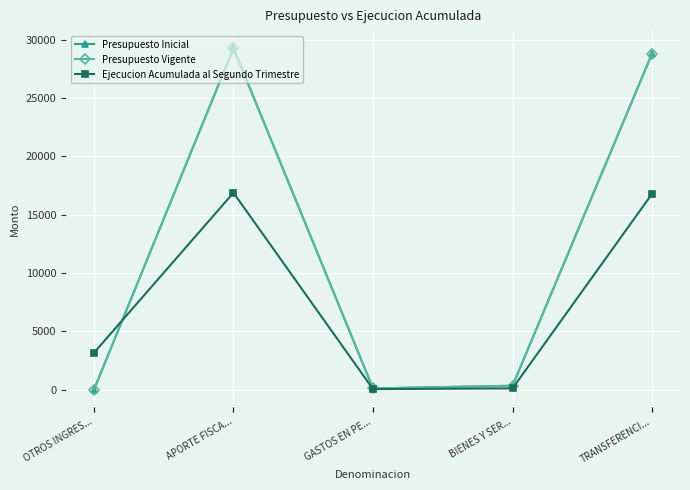

How many lines are shown in the chart?

3